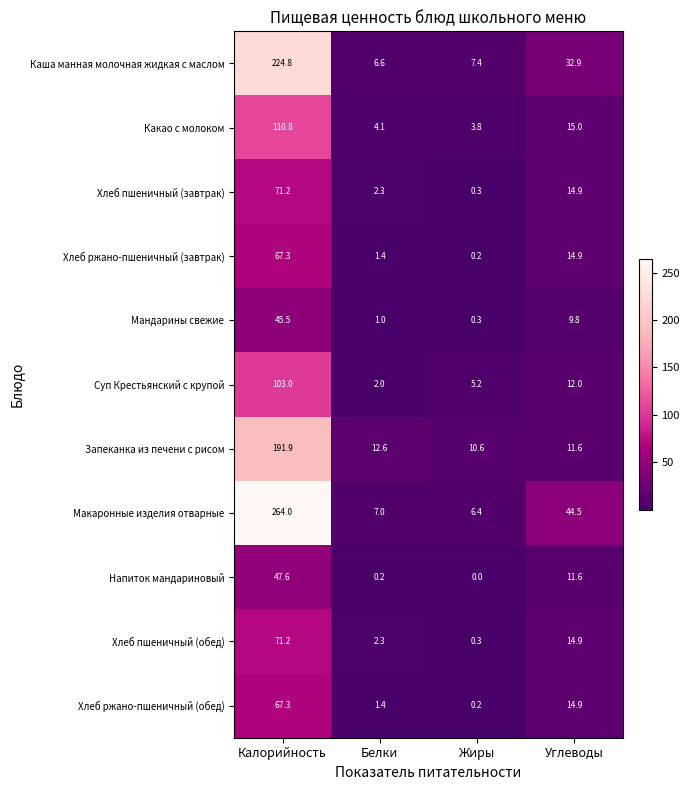

Which series has the largest total across all categories?

Макаронные изделия отварные